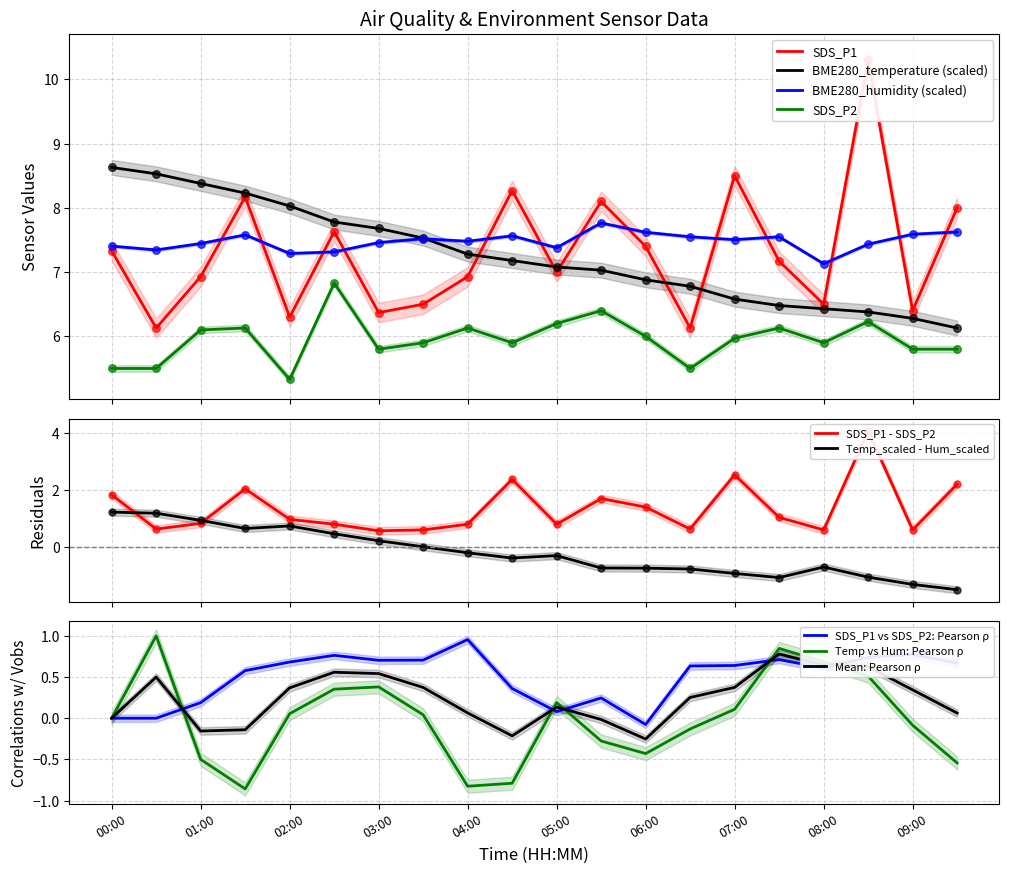

At how many categories does at least one series exceed 8?

9